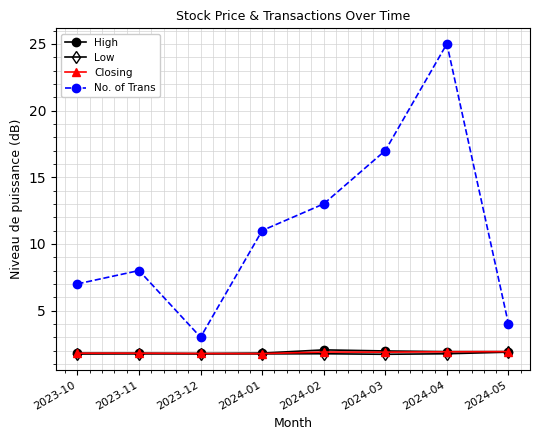

What is the label of the 2nd point from the right?

2024-04